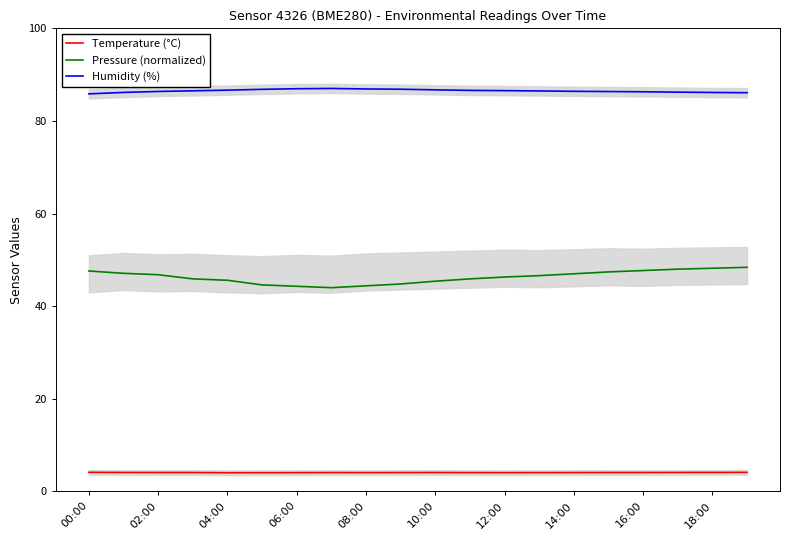

What is the maximum value for Temperature (°C)?

4.1